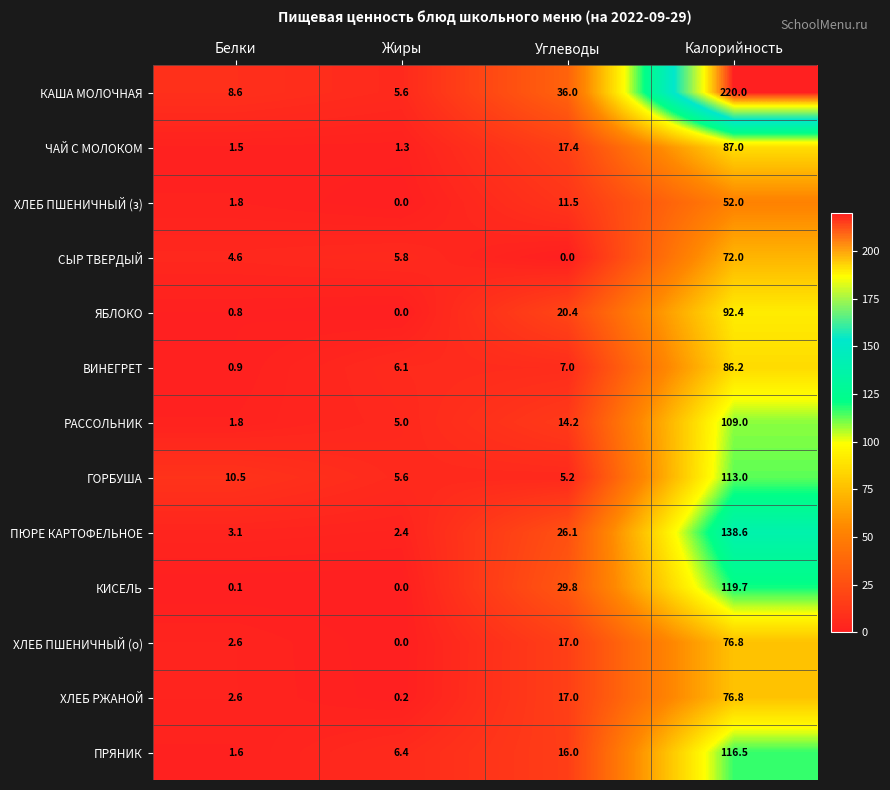

What is the difference between the maximum and minimum values in the ХЛЕБ ПШЕНИЧНЫЙ (о) series?

76.8